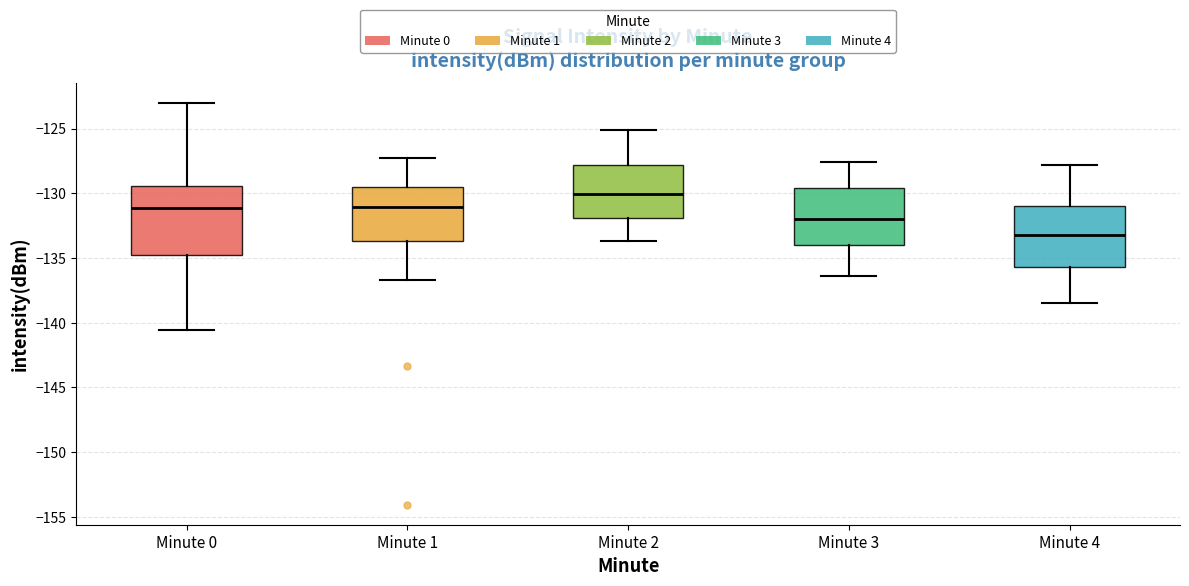

Reading left to right, transcribe this box plot: for each box, give where its median line is, the range the box spans, and where its two whiskers end, as read against the y-axis. The values are not printed on the chart, so give them approximately, as read against the axis.

Minute 0: median -131.0, box -134.5 to -129.5, whiskers -140.5 to -123.0
Minute 1: median -131.0, box -133.5 to -129.5, whiskers -136.5 to -127.5
Minute 2: median -130.0, box -132.0 to -128.0, whiskers -133.5 to -125.0
Minute 3: median -132.0, box -134.0 to -129.5, whiskers -136.5 to -127.5
Minute 4: median -133.0, box -135.5 to -131.0, whiskers -138.5 to -128.0